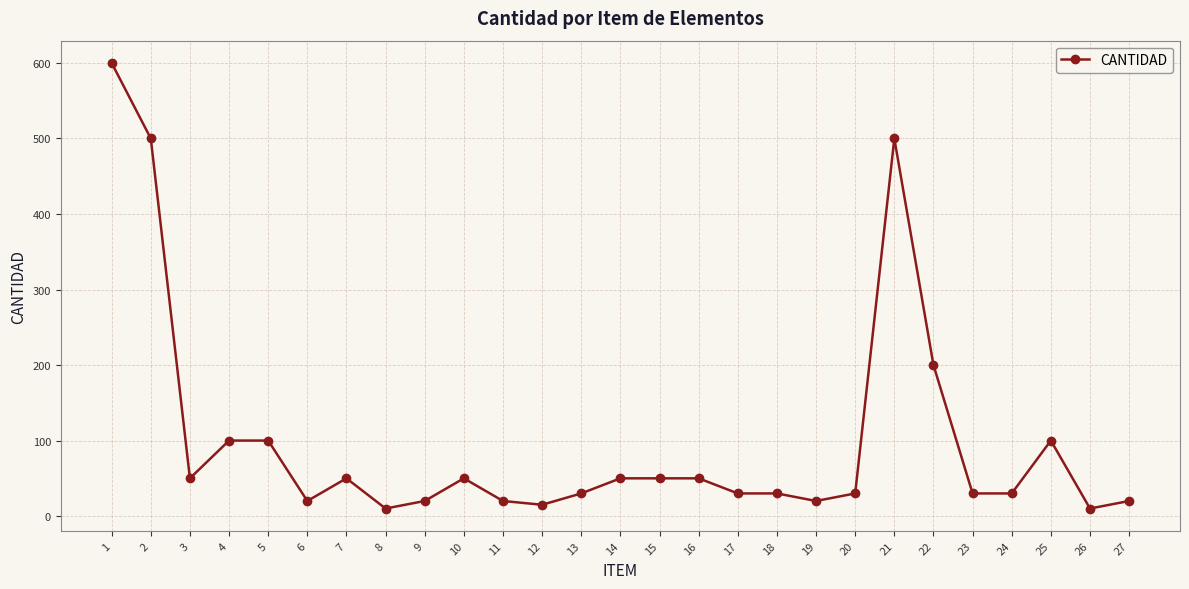

At which category does the data reach its first local valley?

3